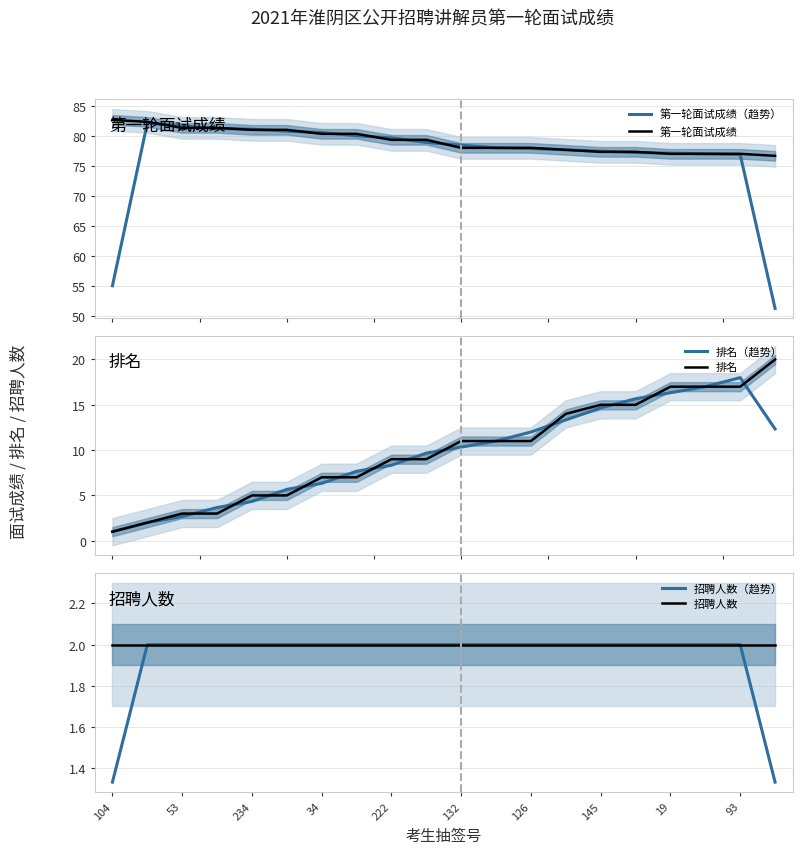

True or false: 第一轮面试成绩（趋势） and 招聘人数 cross at least once.

False